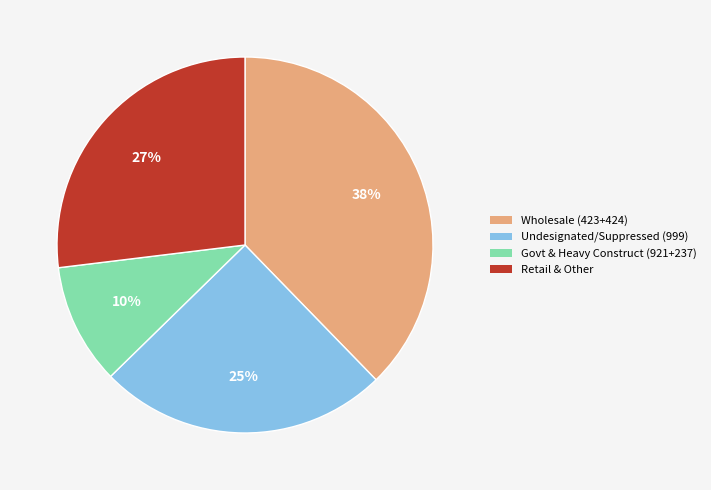

How many slices are in this pie chart?

4